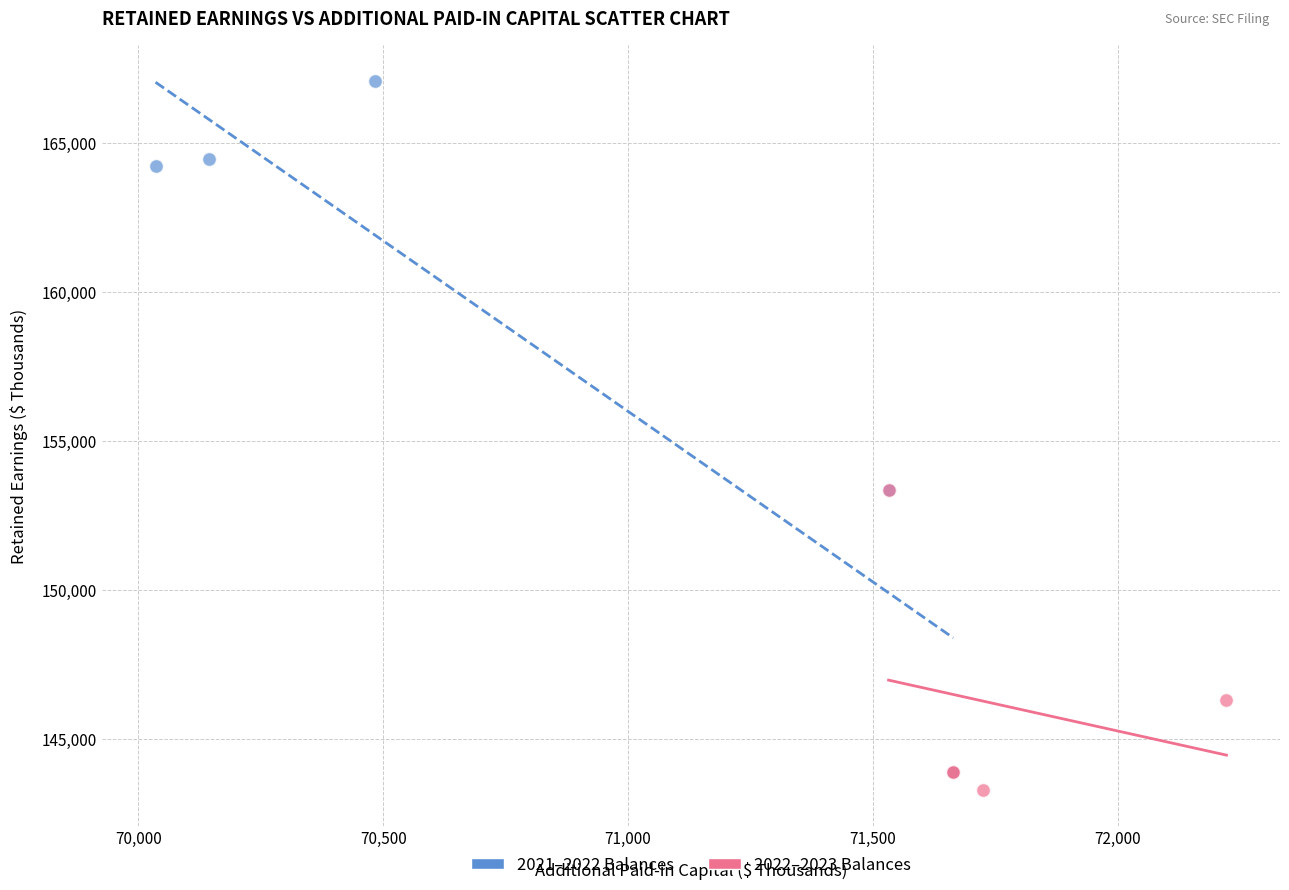

Which series reaches the maximum Y coordinate?

2021–2022 Balances